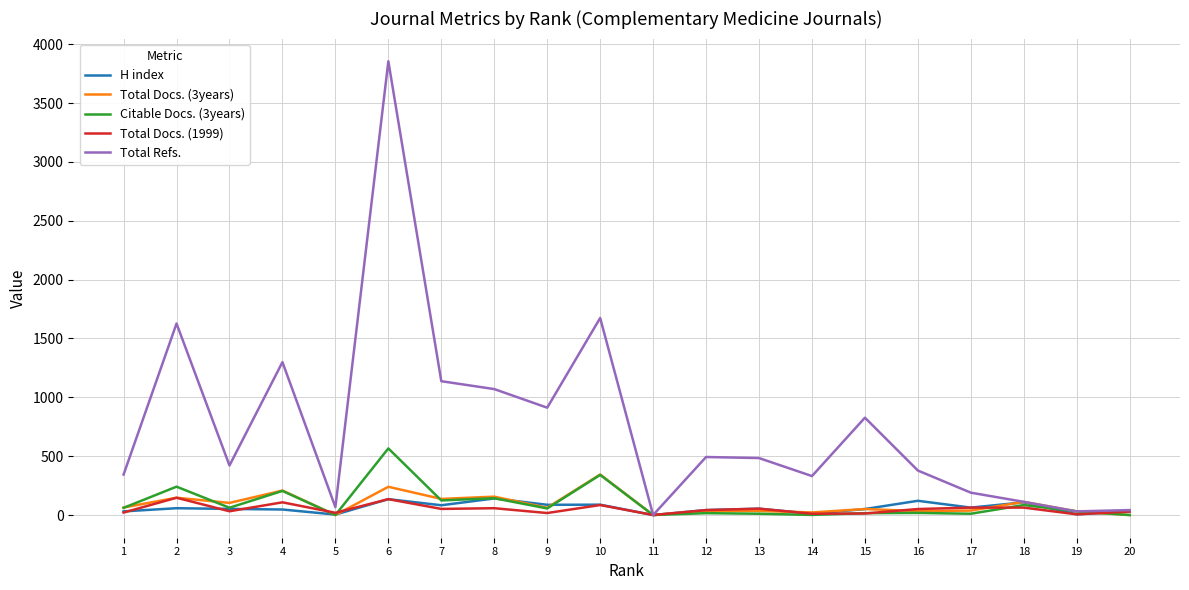

Which series has the largest range (max minus min)?

Total Refs.